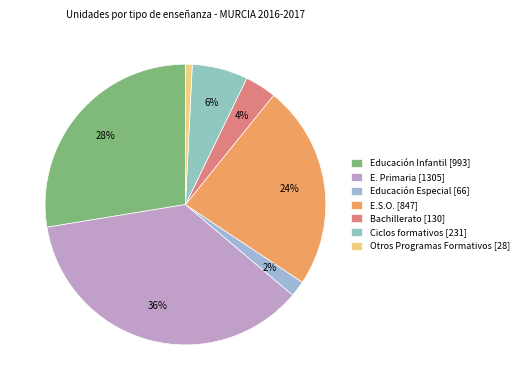

What portion of the pie excludes Ciclos formativos?

93.6%